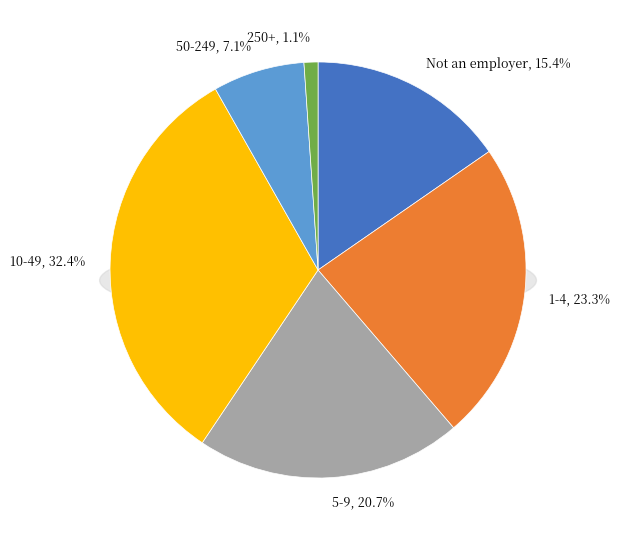

Rank the categories by value from highest to lowest.

10-49, 1-4, 5-9, Not an employer, 50-249, 250+